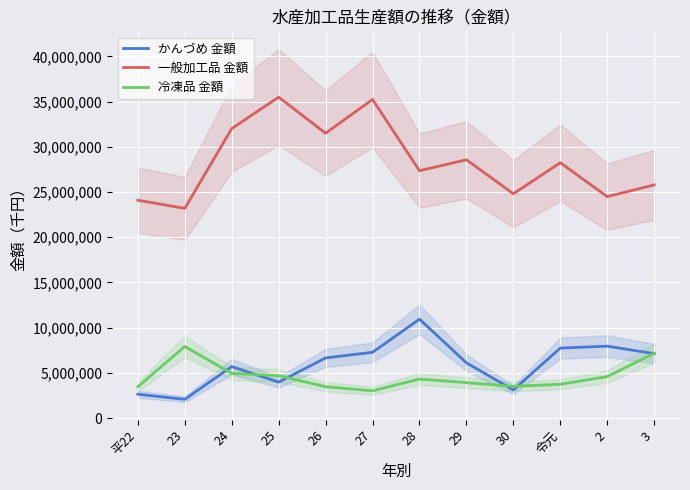

What is the label of the 1st point from the left?

平22